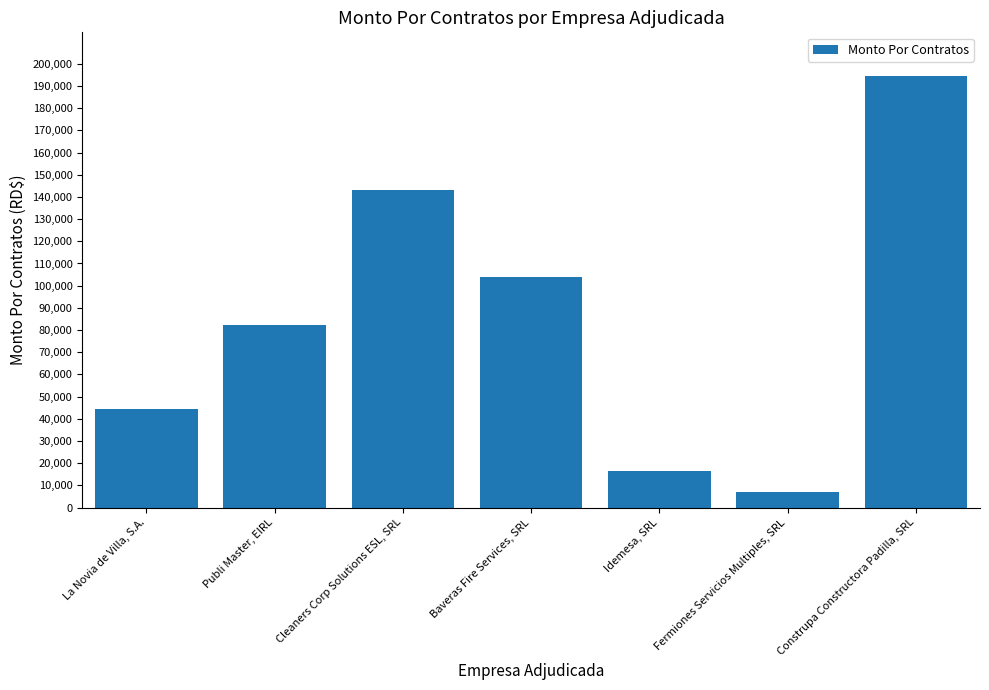

List the labels in order of value, smallest first.

Fermiones Servicios Multiples, SRL, Idemesa, SRL, La Novia de Villa, S.A., Publi Master, EIRL, Baveras Fire Services, SRL, Cleaners Corp Solutions ESL, SRL, Construpa Constructora Padilla, SRL